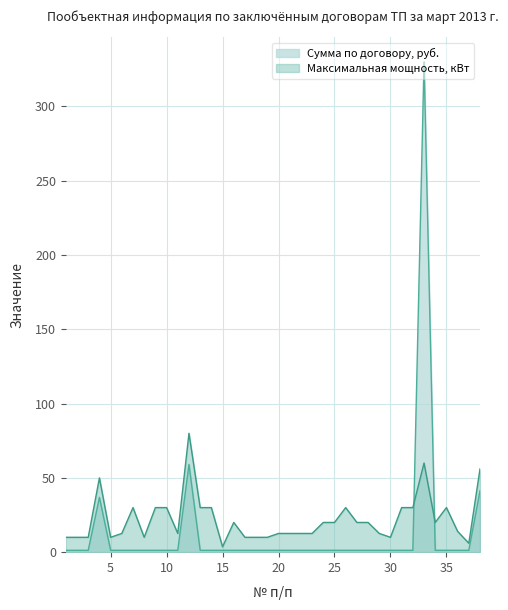

Is it true that Максимальная мощность, кВт equals 14.0 at 19?

False